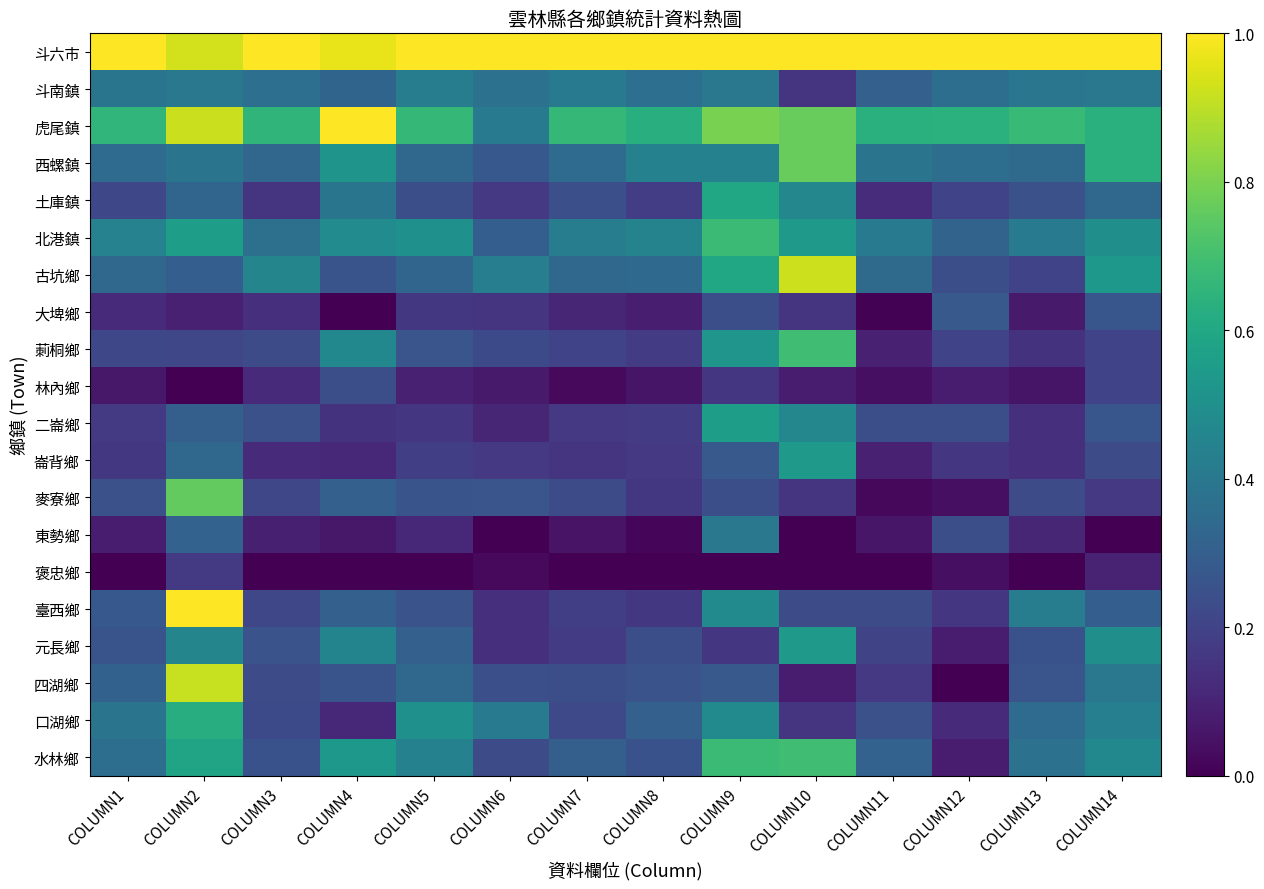

At which category is the sum across all series the highest?

COLUMN2